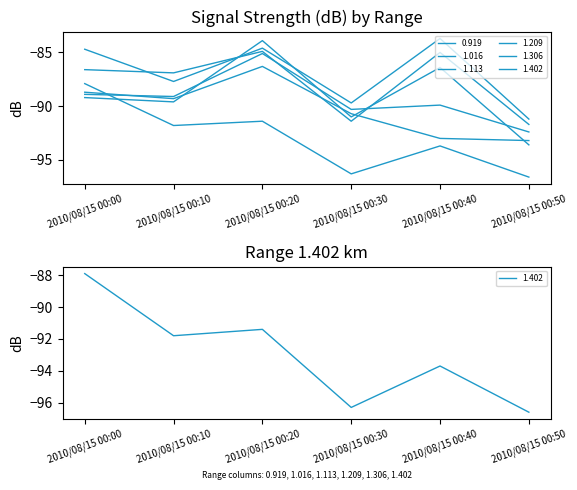

Reading left to right, extract all data points from this chart.

0.919: -84.7	-87.7	-84.6	-89.7	-83.7	-91.2
1.016: -86.6	-86.9	-84.9	-91.4	-85.0	-91.7
1.113: -89.2	-89.6	-83.9	-91.0	-86.4	-93.6
1.209: -88.9	-89.1	-85.1	-90.3	-89.9	-92.4
1.306: -88.7	-89.3	-86.3	-90.7	-93.0	-93.2
1.402: -87.9	-91.8	-91.4	-96.3	-93.7	-96.6